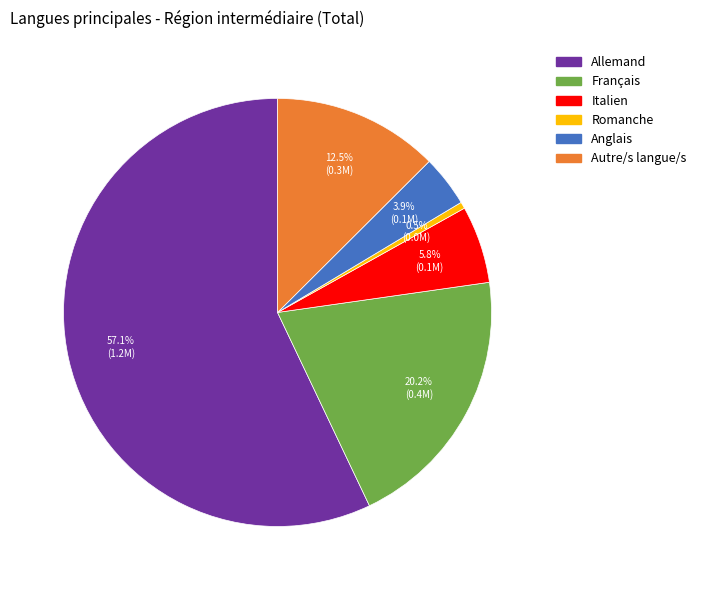

To the nearest percent, what percentage of the pie is Français?

20%